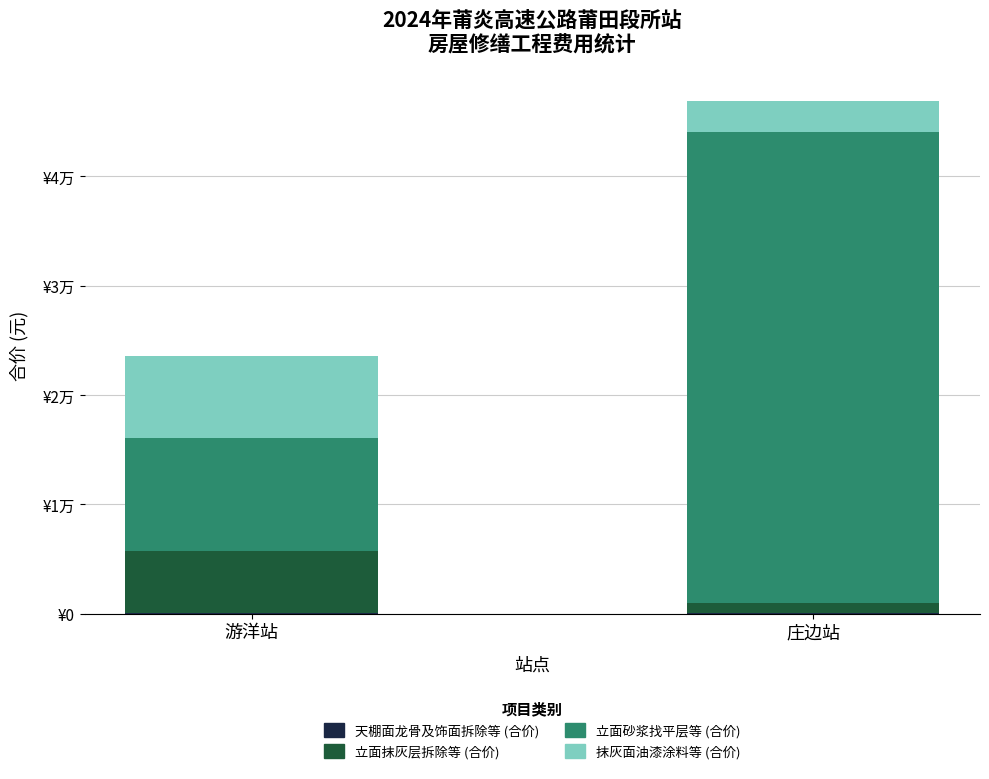

Where is 抹灰面油漆涂料等 (合价) nearest to the value 5181?

庄边站